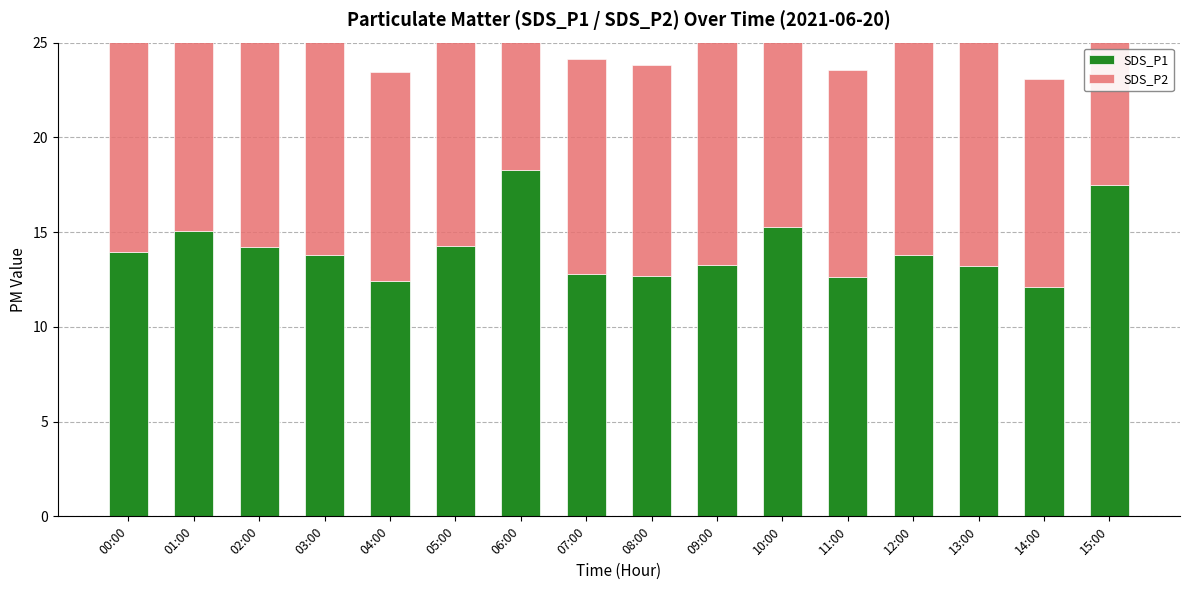

Rank the series by their average value, from lowest to highest.

SDS_P2, SDS_P1